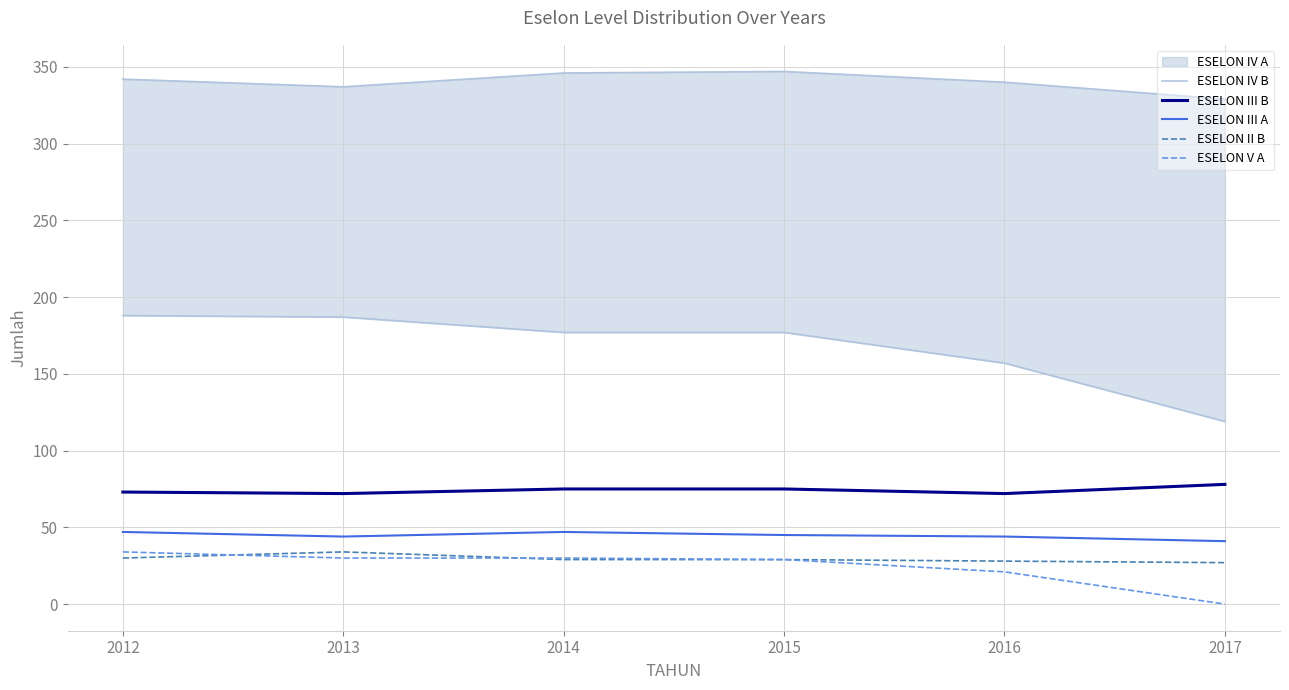

True or false: ESELON II B and ESELON III B cross at least once.

False